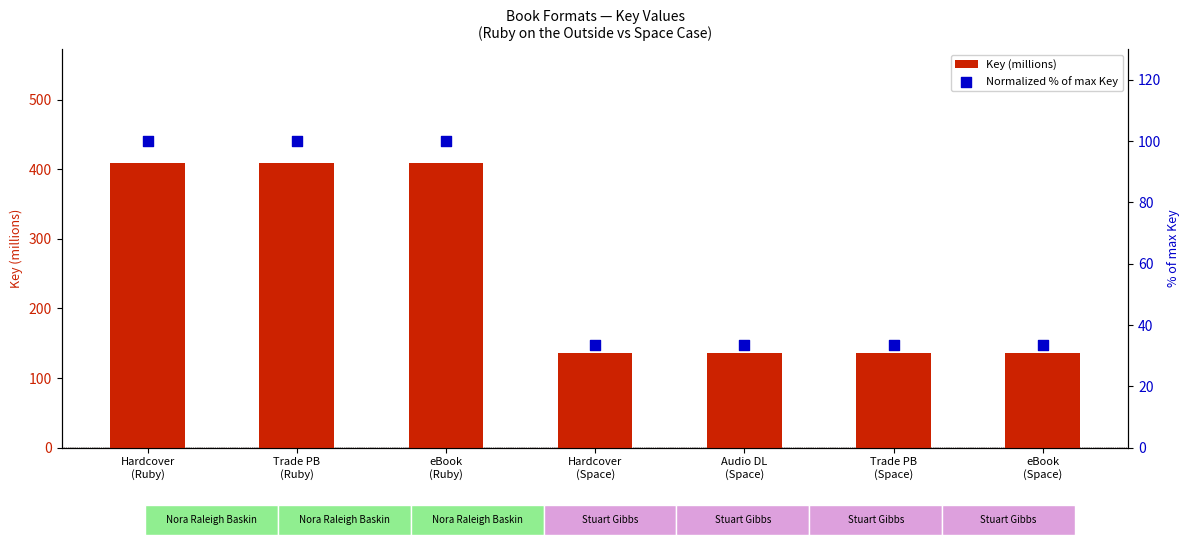

Which series contains the lowest Y value?

Normalized % of max Key